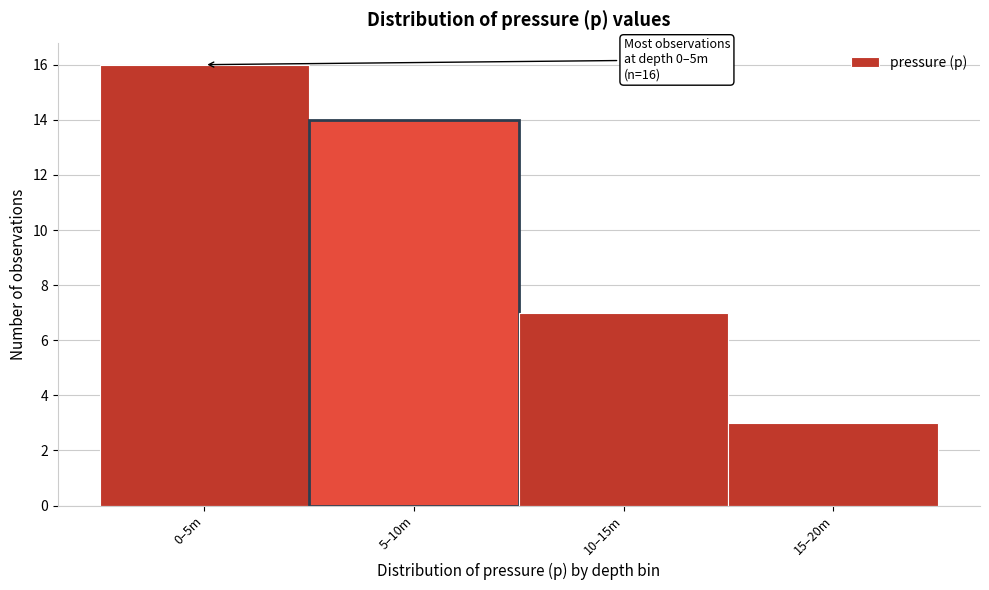

Reading left to right, what are all the values shown in this chart?

16	14	7	3